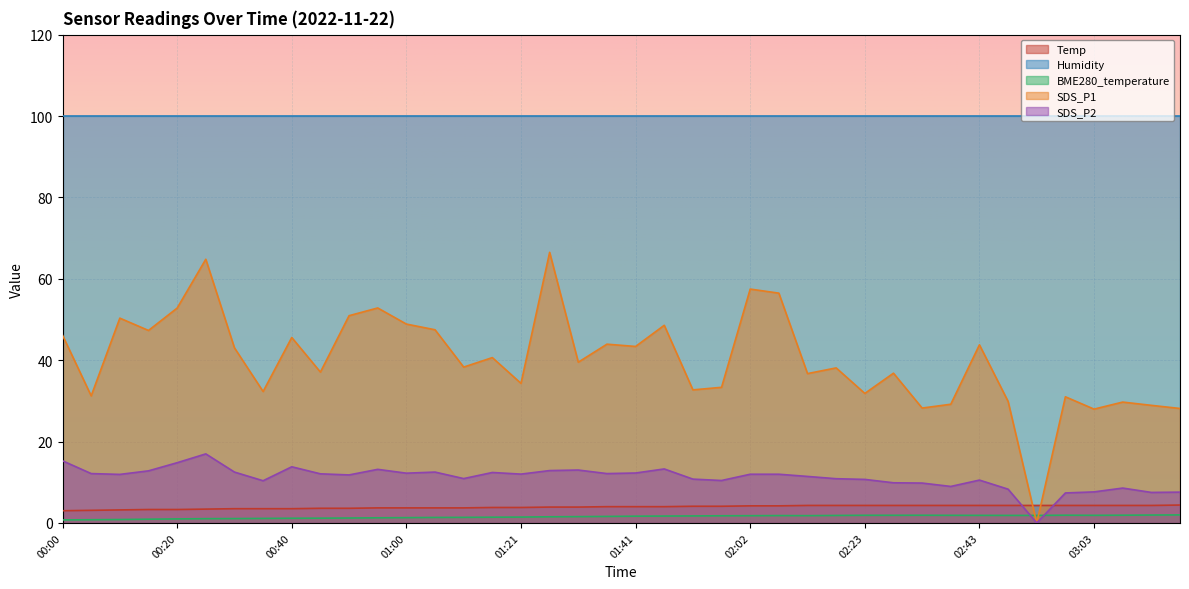

True or false: Temp and SDS_P2 cross at least once.

True